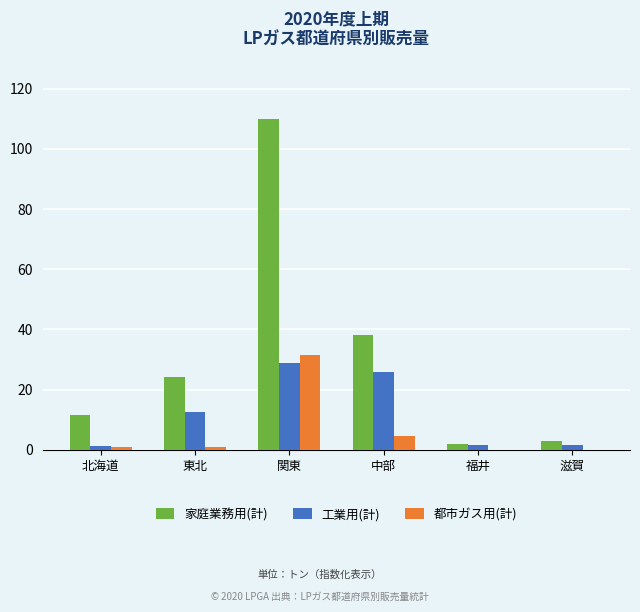

What is the maximum value for 家庭業務用(計)?

110.0